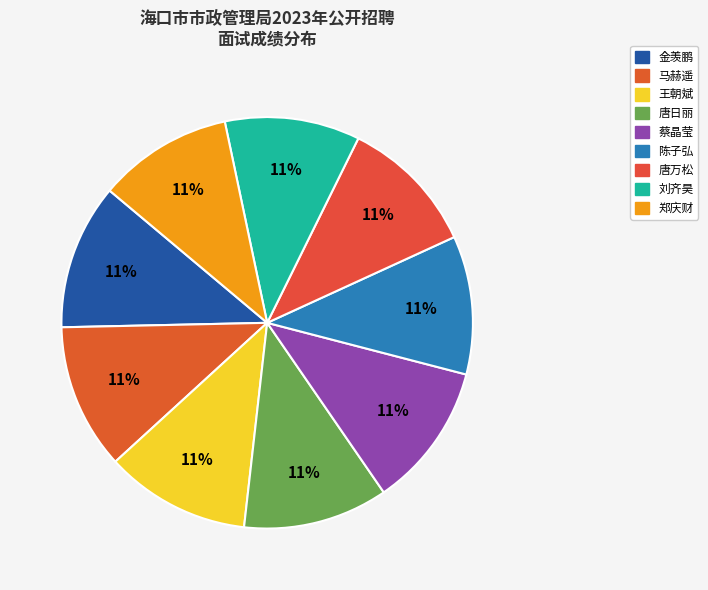

What percentage is the 金羡鹏 slice, to the nearest percent?

11%